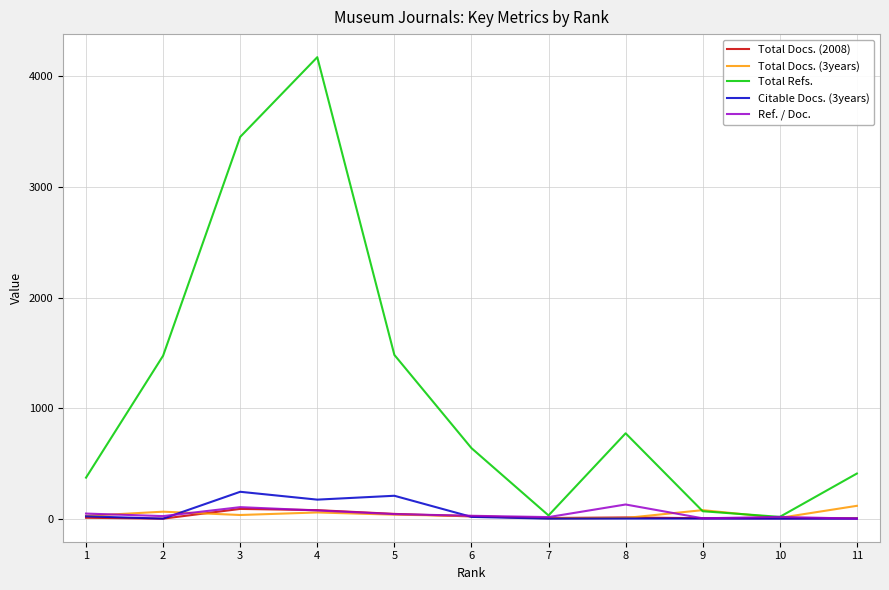

What is the average value of the Total Docs. (2008) series?

24